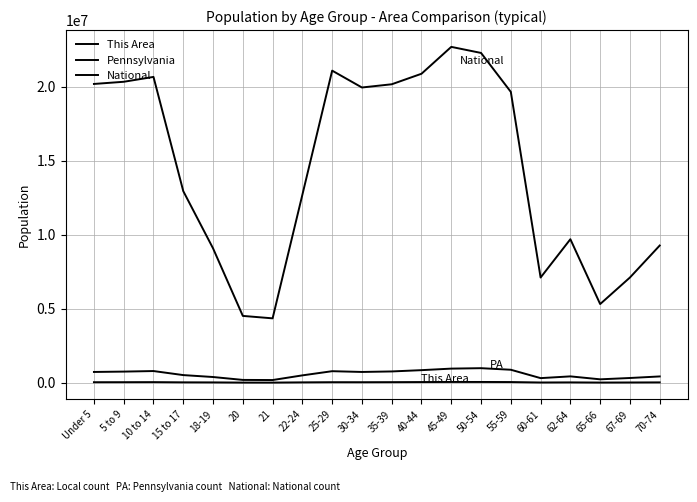

How many lines are shown in the chart?

3